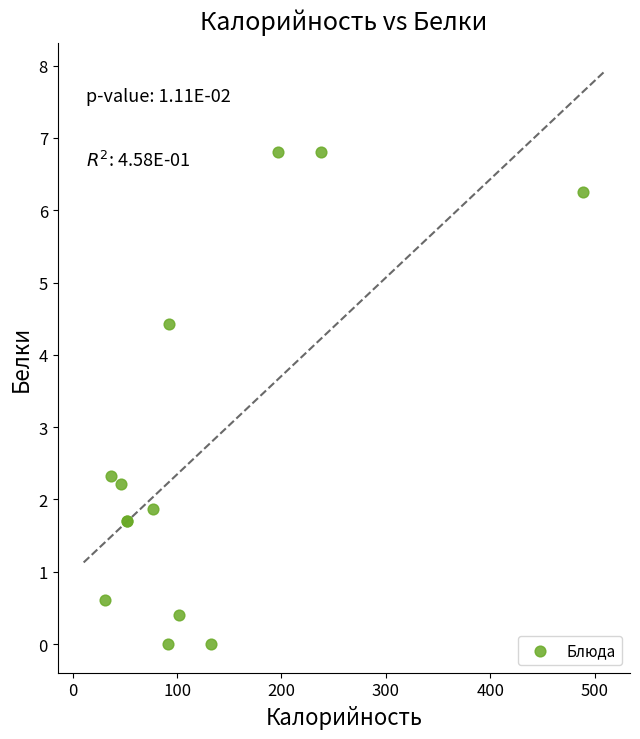

What Y value in the scatter plot is closest to 3?

2.3